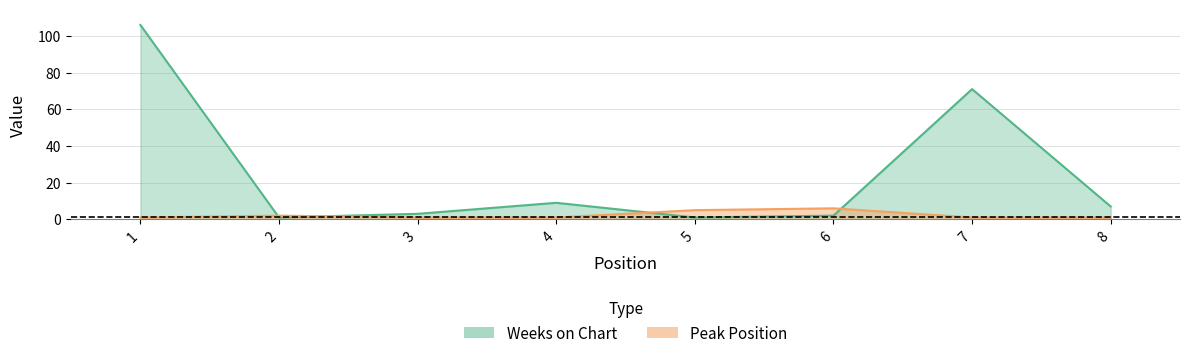

At which label is Peak Position closest to 3?

2